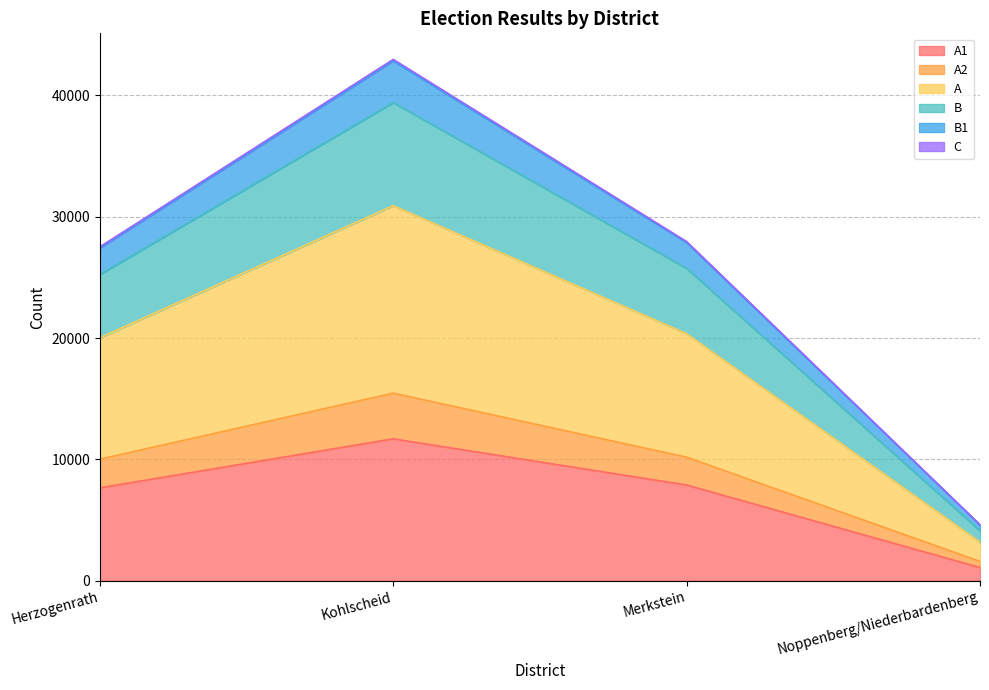

At which category is the sum across all series the highest?

Kohlscheid